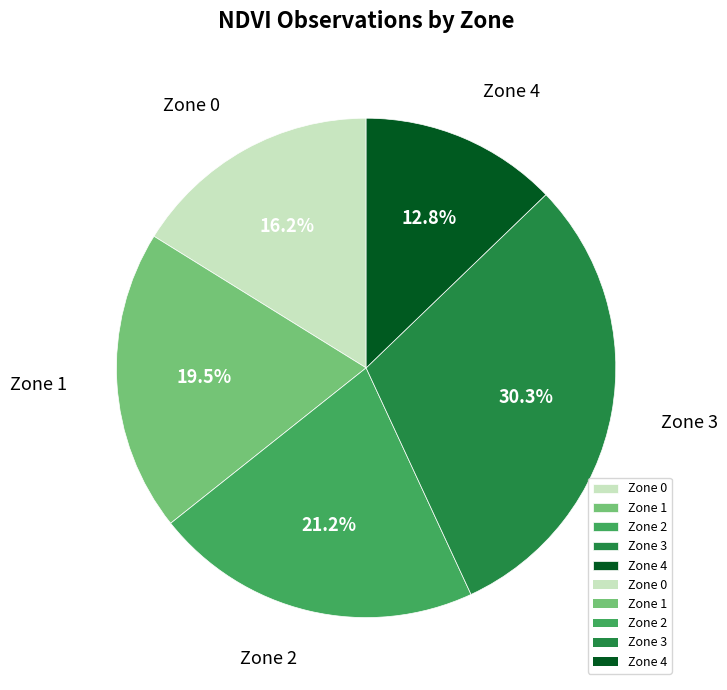

The Zone 2 slice represents 21% of the pie. True or false?

True